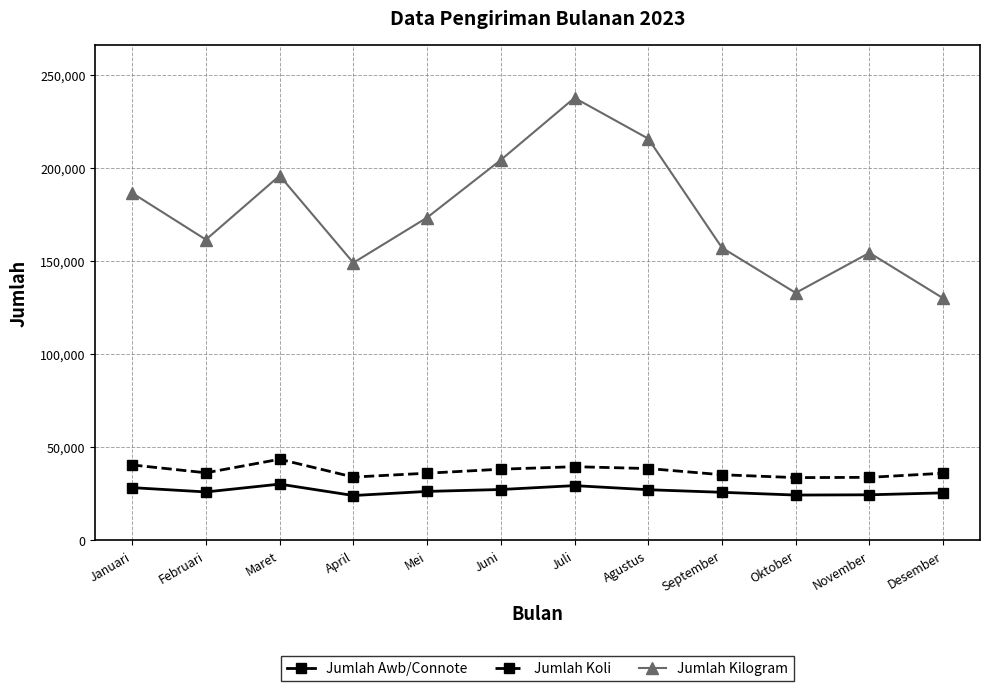

Is the value of Jumlah Awb/Connote at April greater than the value of Jumlah Kilogram at Juni?

No